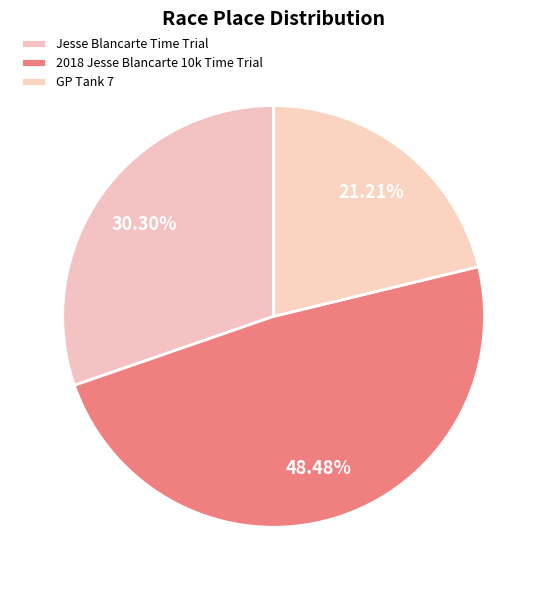

What is the change in value from 2018 Jesse Blancarte 10k Time Trial to GP Tank 7?

-9